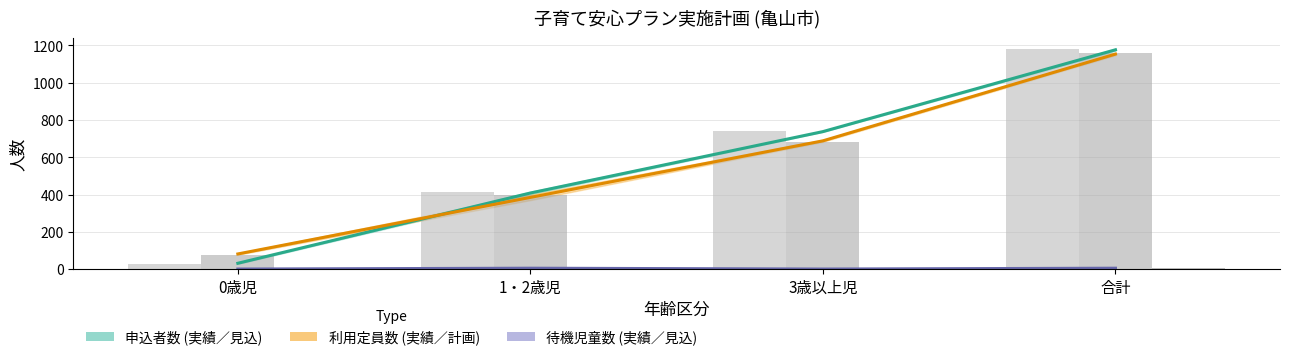

At which category does the chart reach its peak across all series?

合計